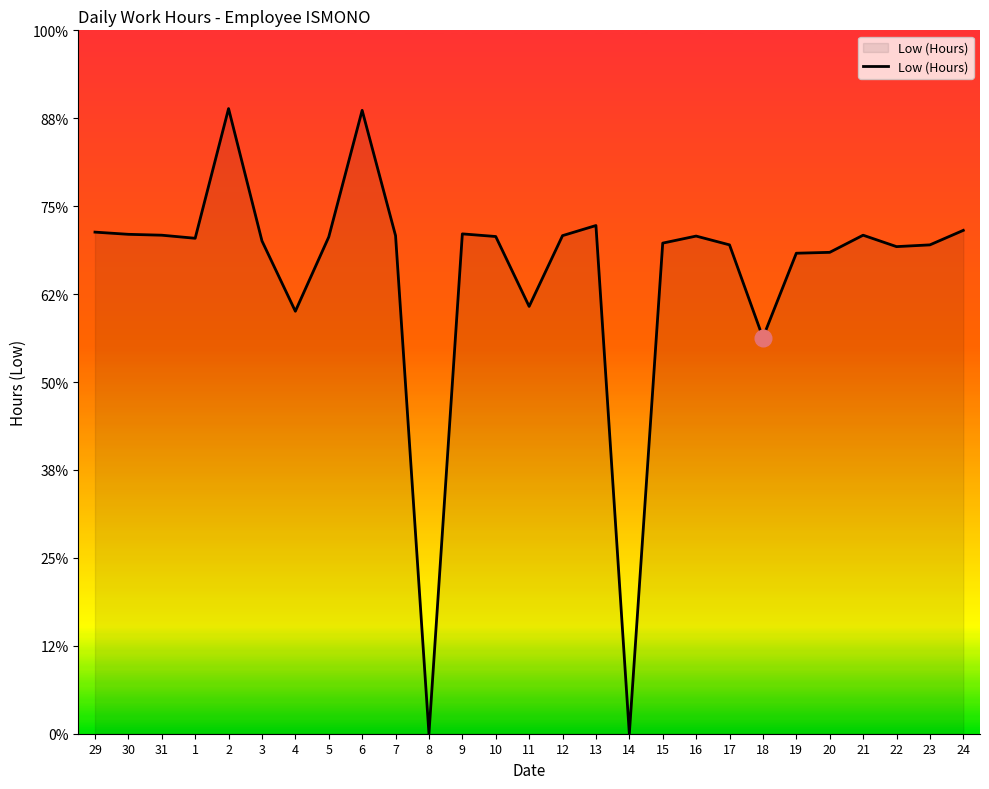

Where does the data first go above 11?

29